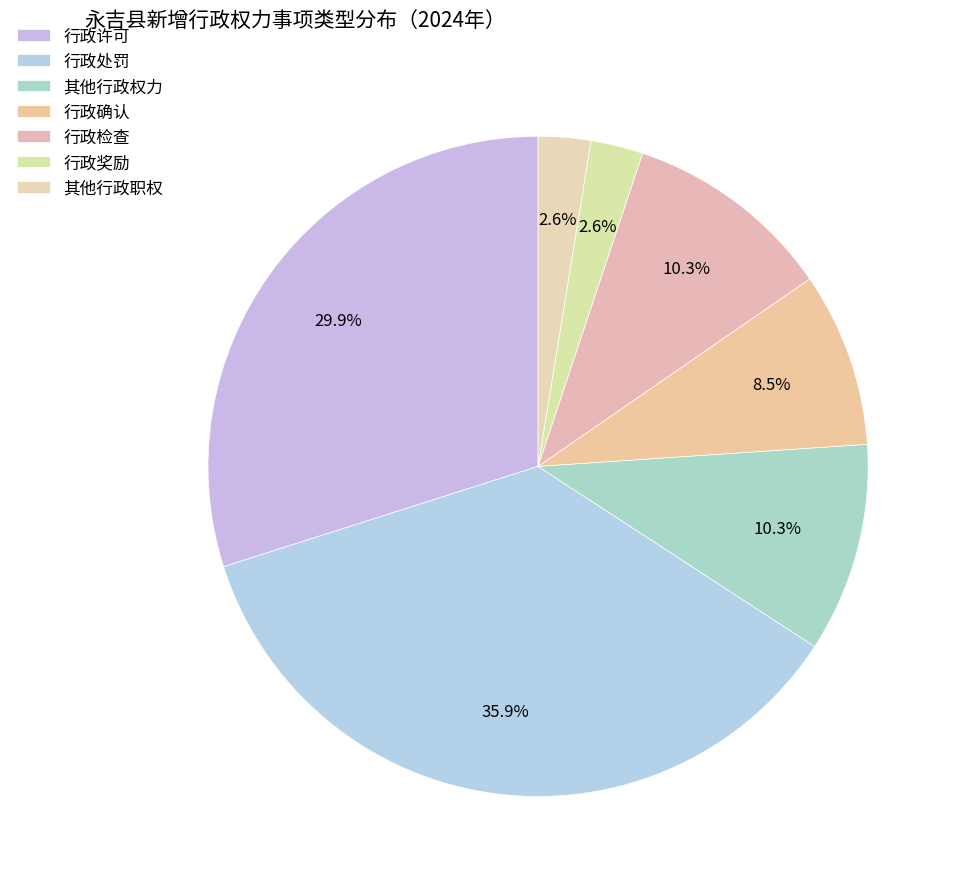

To the nearest percent, what is the average slice percentage?

14%